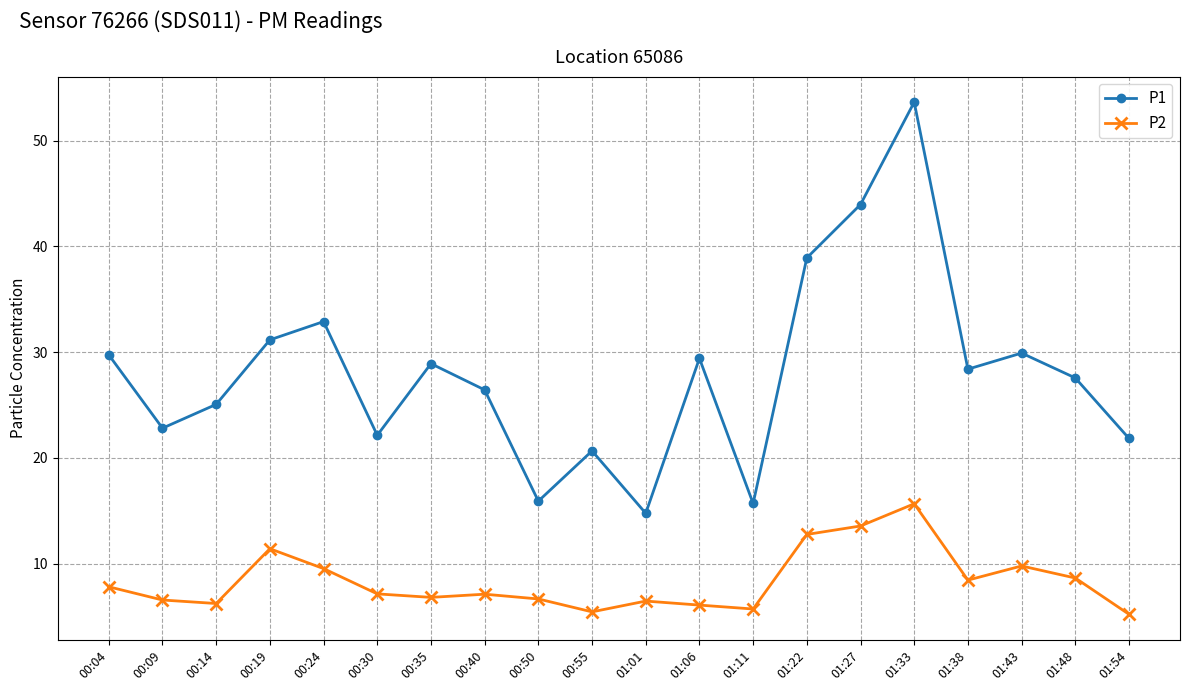

True or false: P1 and P2 intersect in this chart.

False